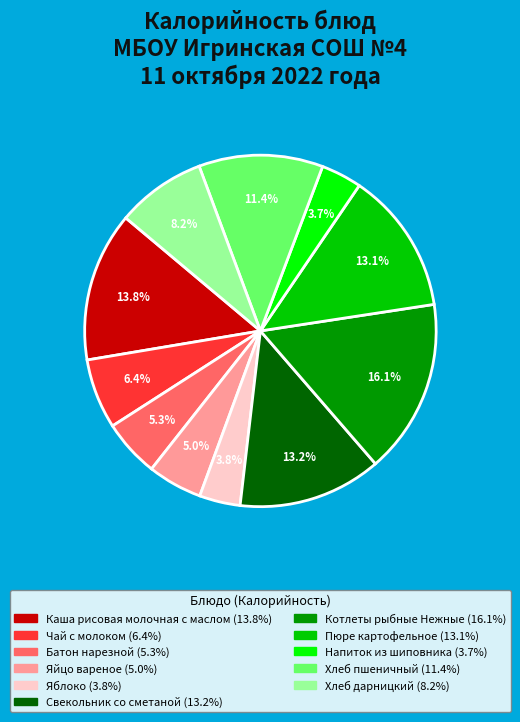

Count the number of slices in the pie.

11